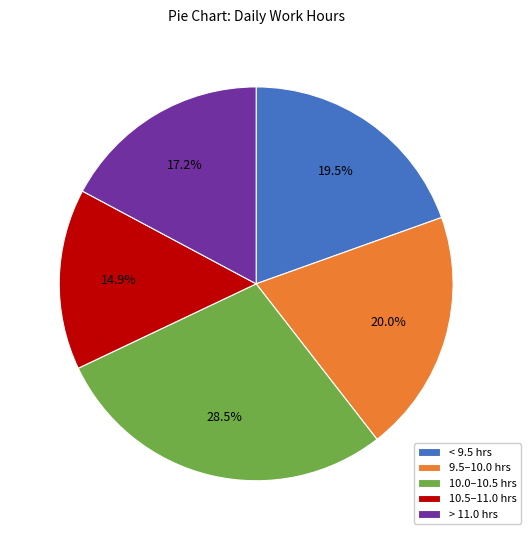

How many slices are in this pie chart?

5